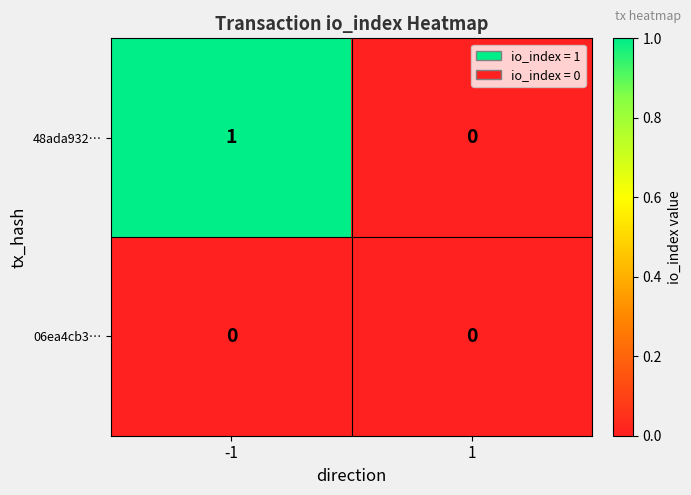

What is the total value across all series at -1?

1